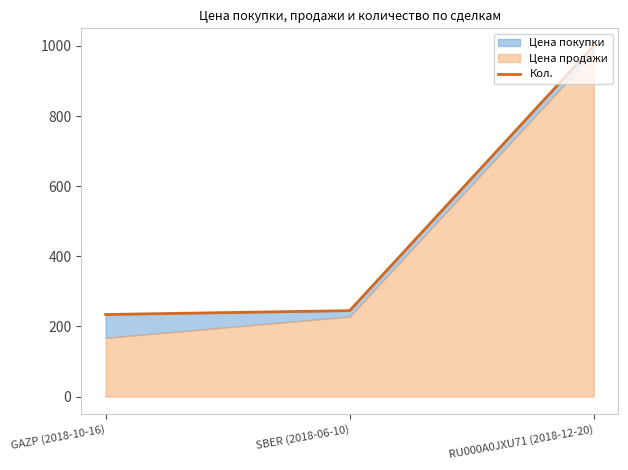

Reading left to right, transcribe all the data shown in this chart.

GAZP (2018-10-16)=234	SBER (2018-06-10)=245	RU000A0JXU71 (2018-12-20)=1000